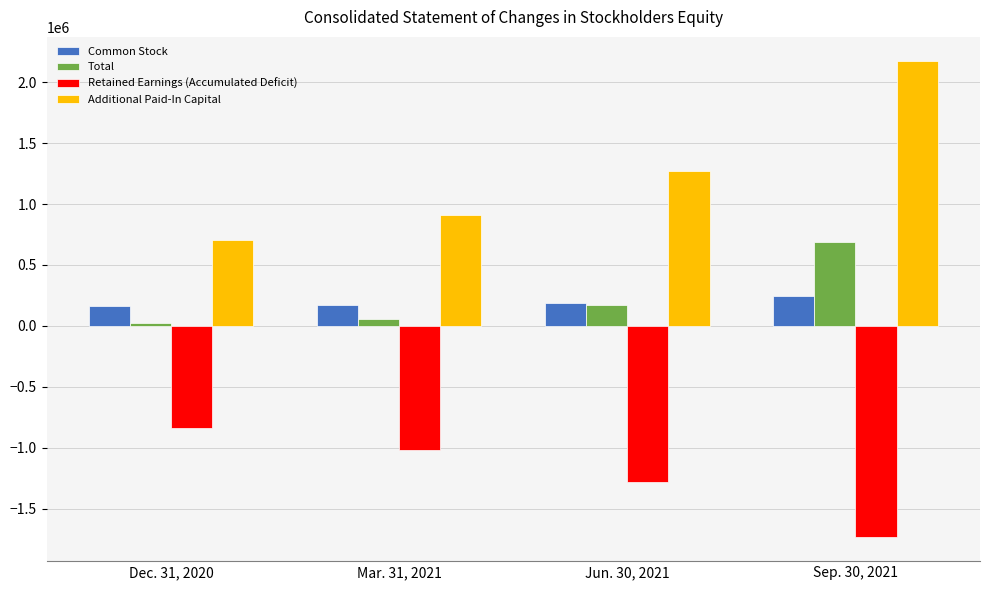

What is the lowest value of the Additional Paid-In Capital series?

703353